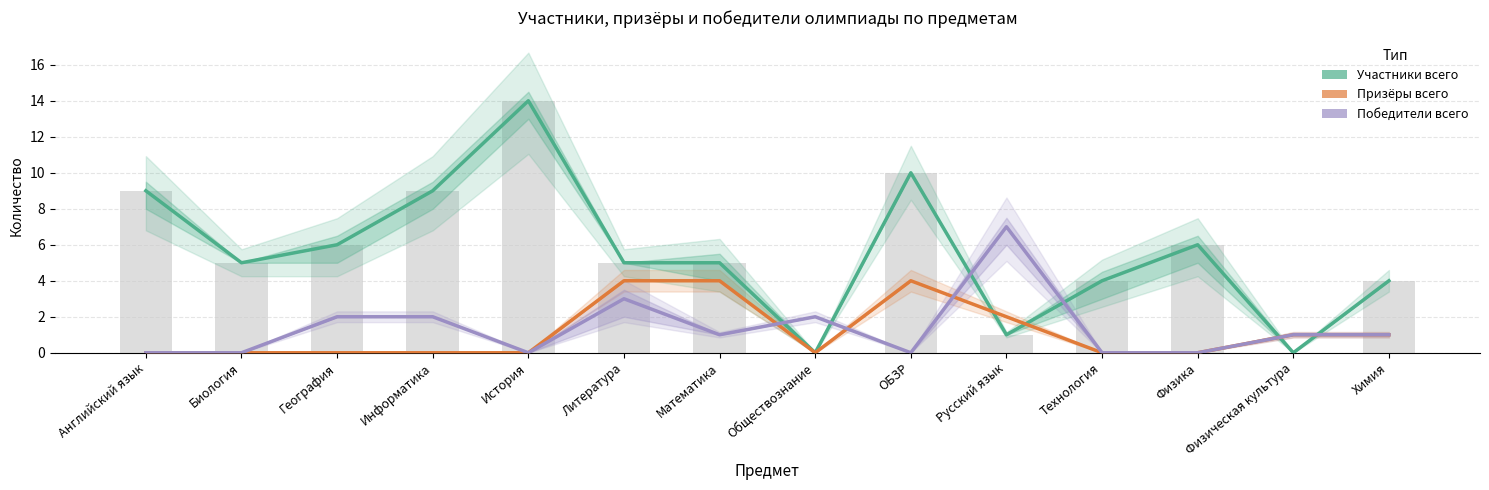

How many values in the Призёры всего series exceed 0?

6